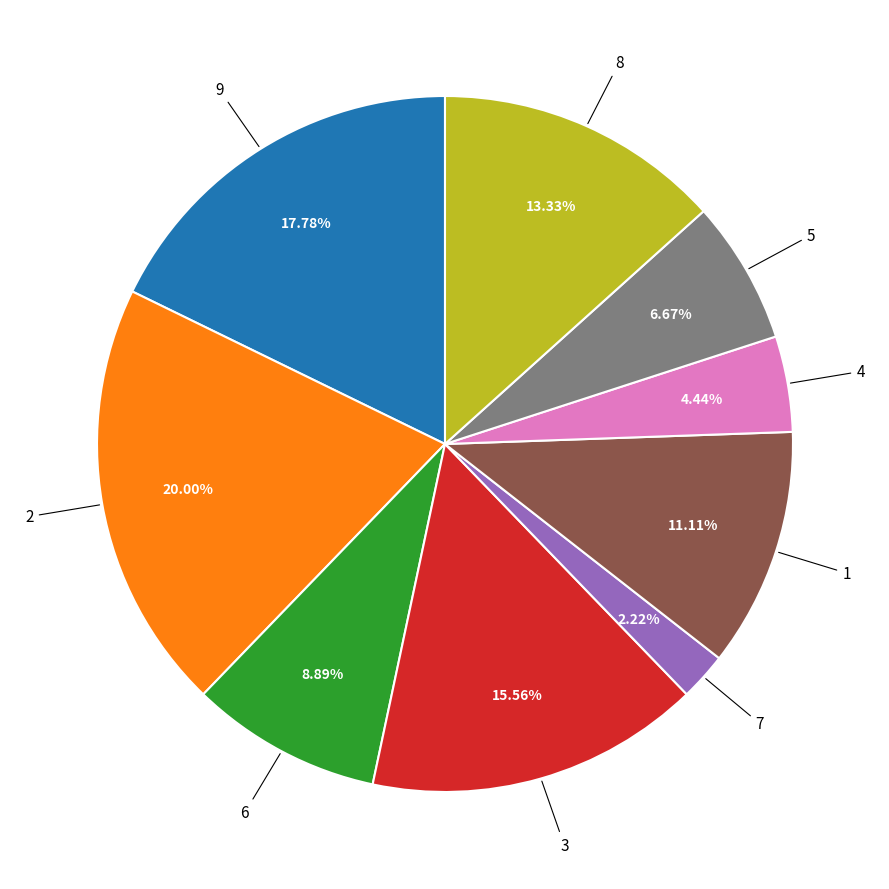

Between 5 and 3, which is larger?

3